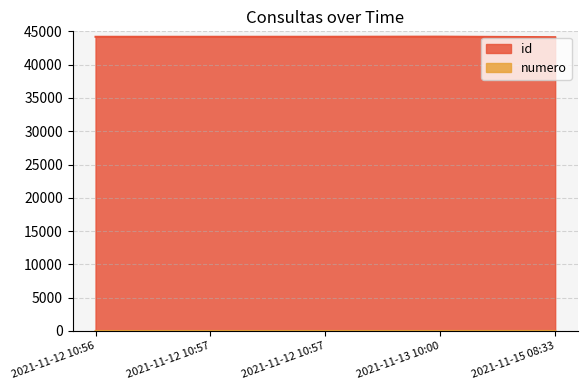

How many lines are shown in the chart?

2